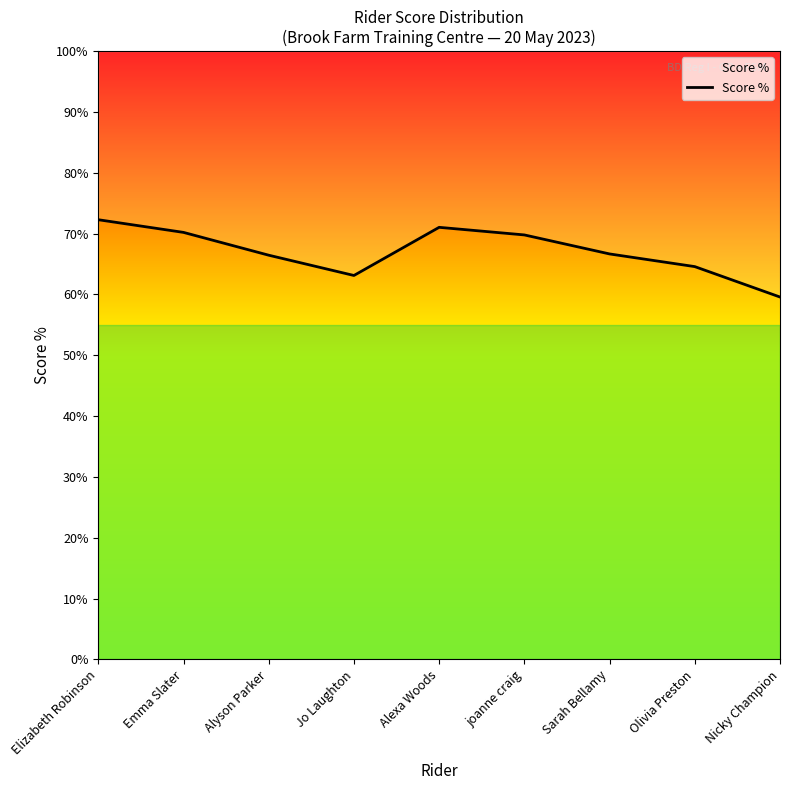

Which category has the highest value across all series?

Elizabeth Robinson